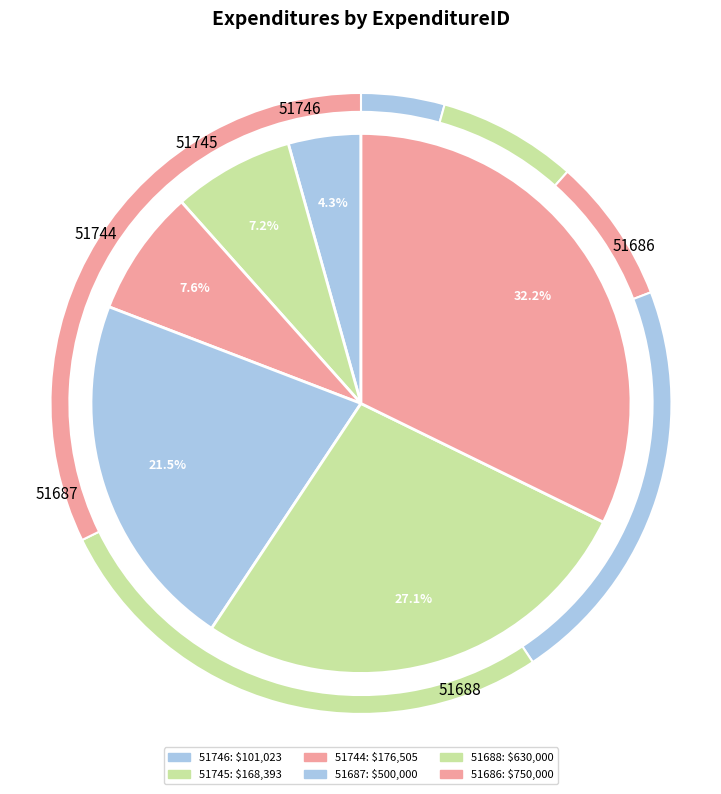

To the nearest percent, what is the difference between the largest and smallest slice percentages?

28%